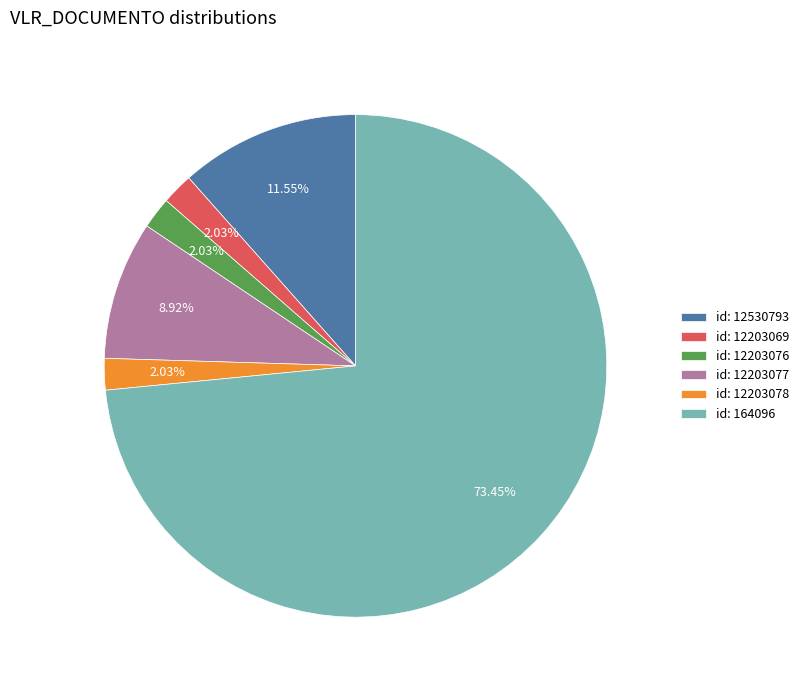

Between id: 12203078 and id: 164096, which is larger?

id: 164096